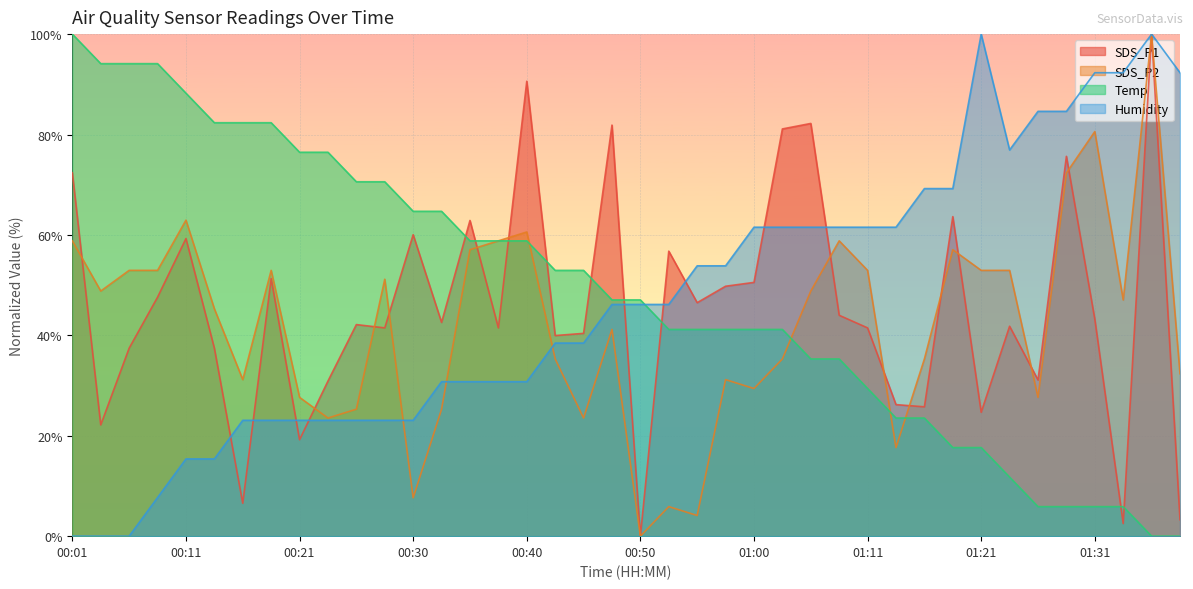

What is the difference between the maximum and minimum values in the SDS_P1 series?

100.0